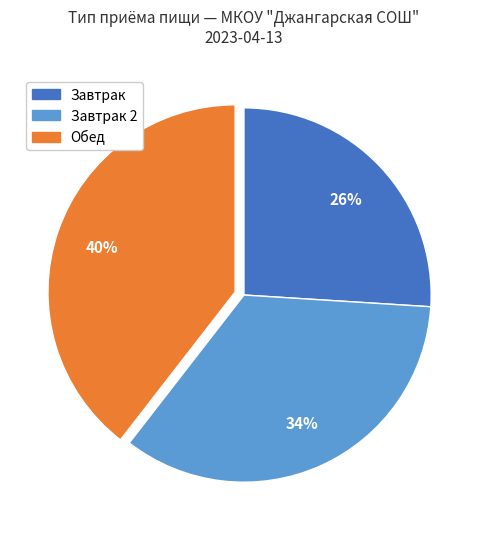

To the nearest percent, what is the difference between the largest and smallest slice percentages?

14%